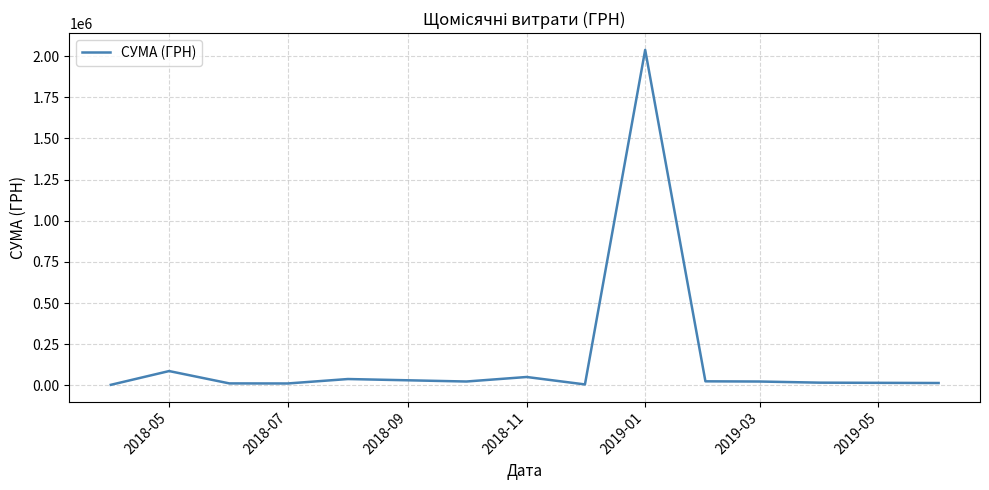

What is the greatest value displayed?

2037975.9